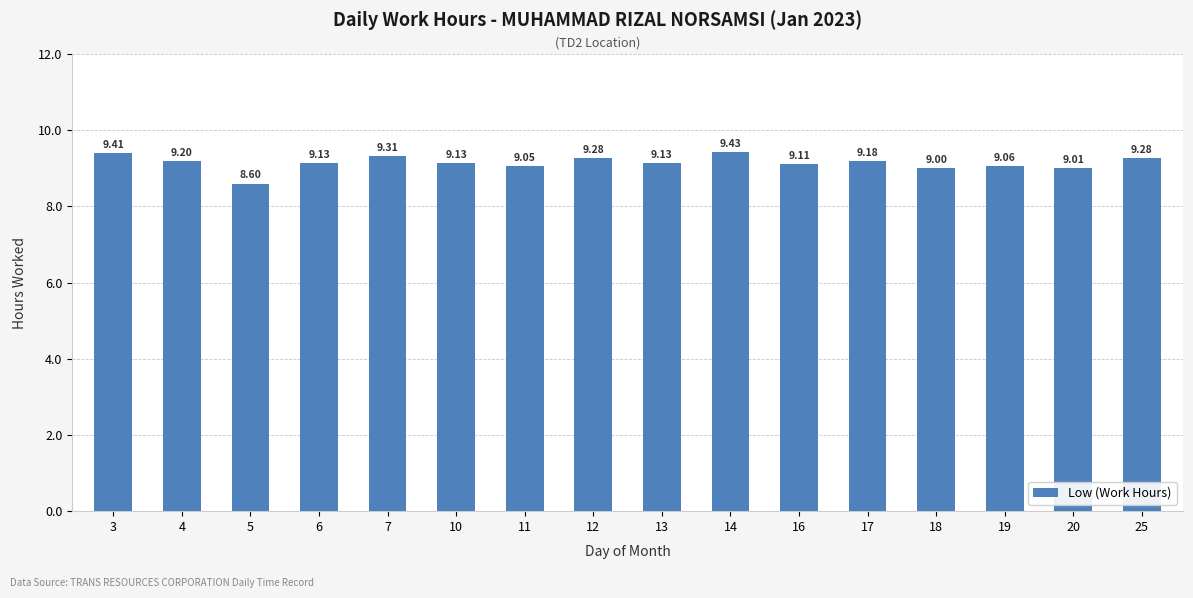

What is the difference between the maximum and second lowest values?

0.4